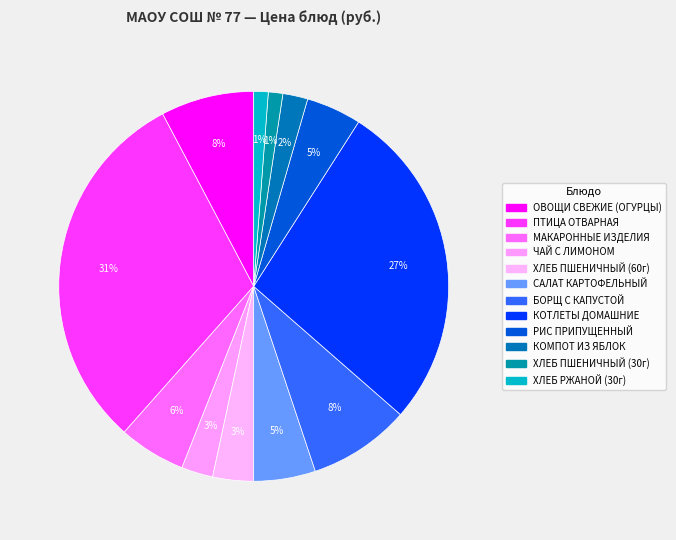

How many segments does this pie chart have?

12